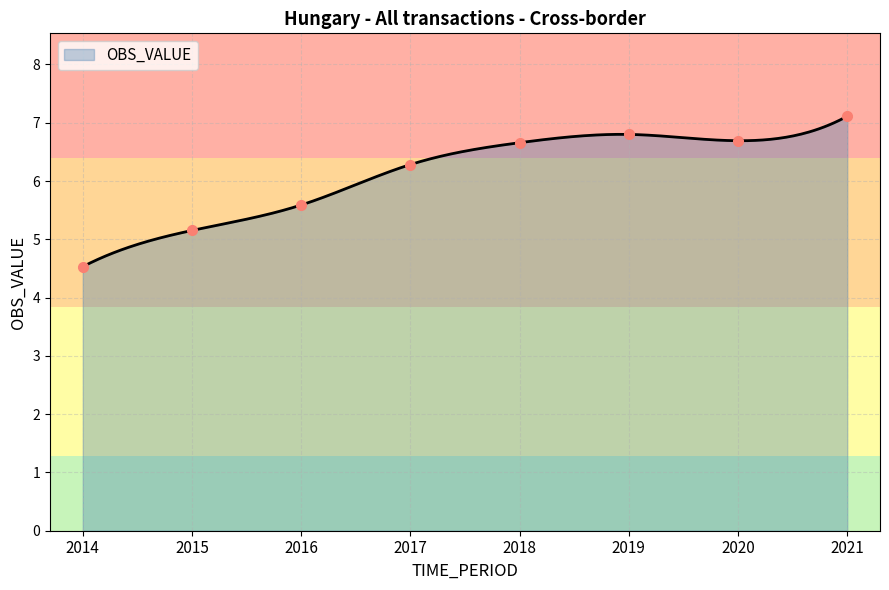

What is the ratio of the value at 2017 to the value at 2021?

0.9